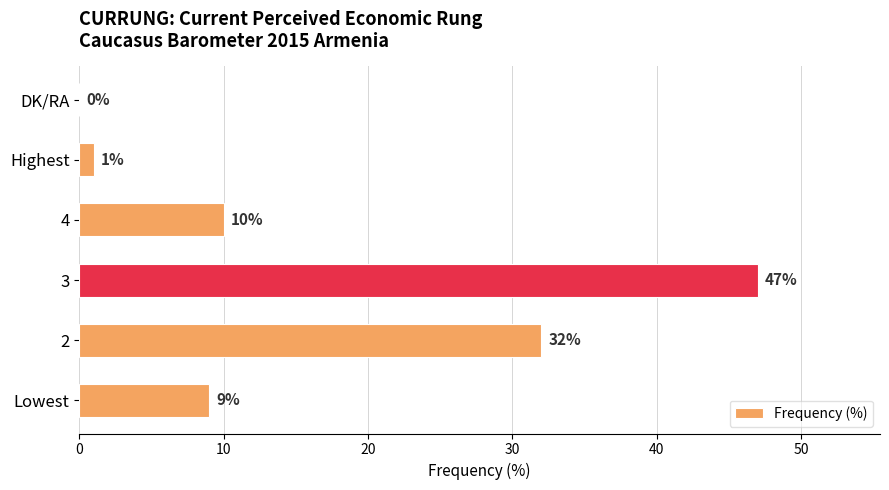

What is the sum of all values?

99